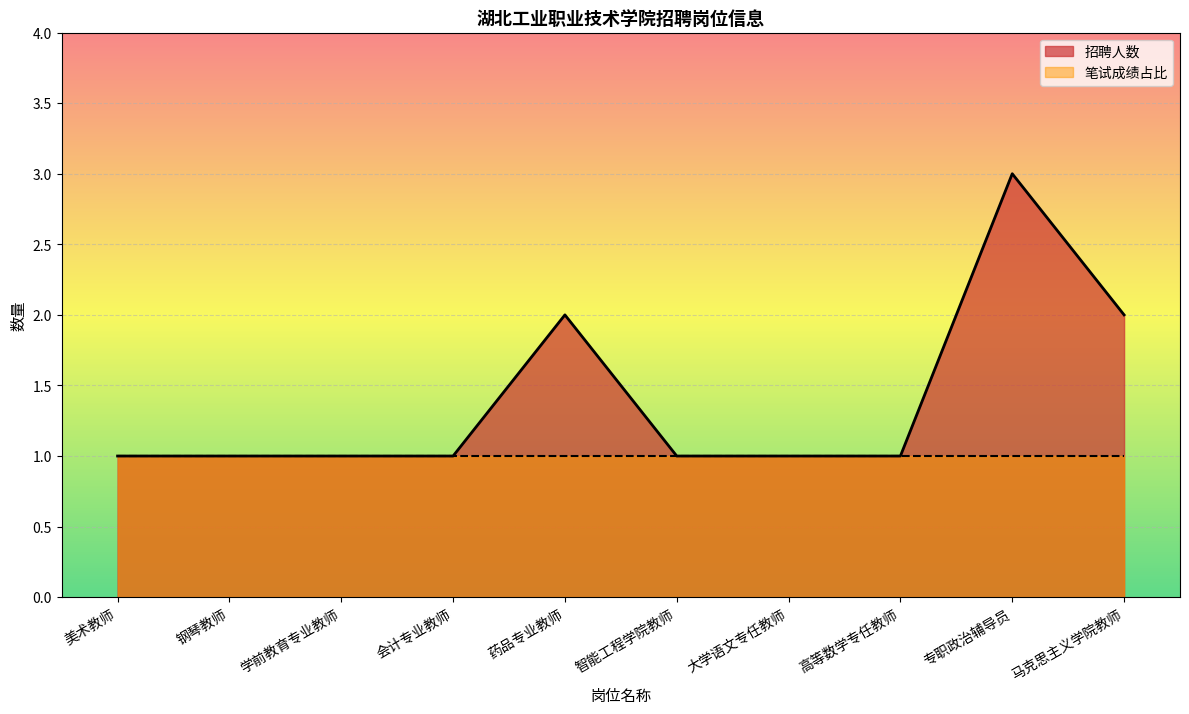

What is the label of the 1st point from the right?

马克思主义学院教师